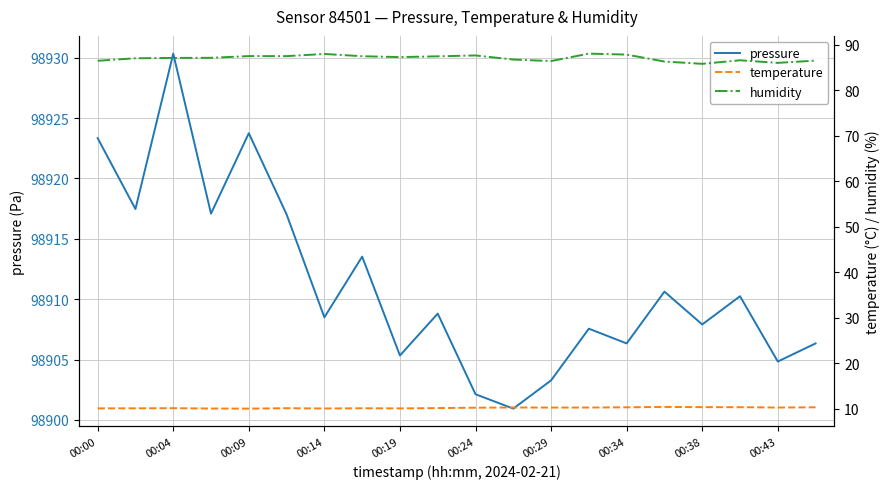

True or false: pressure has a value of 98923.3 at 00:00.

True